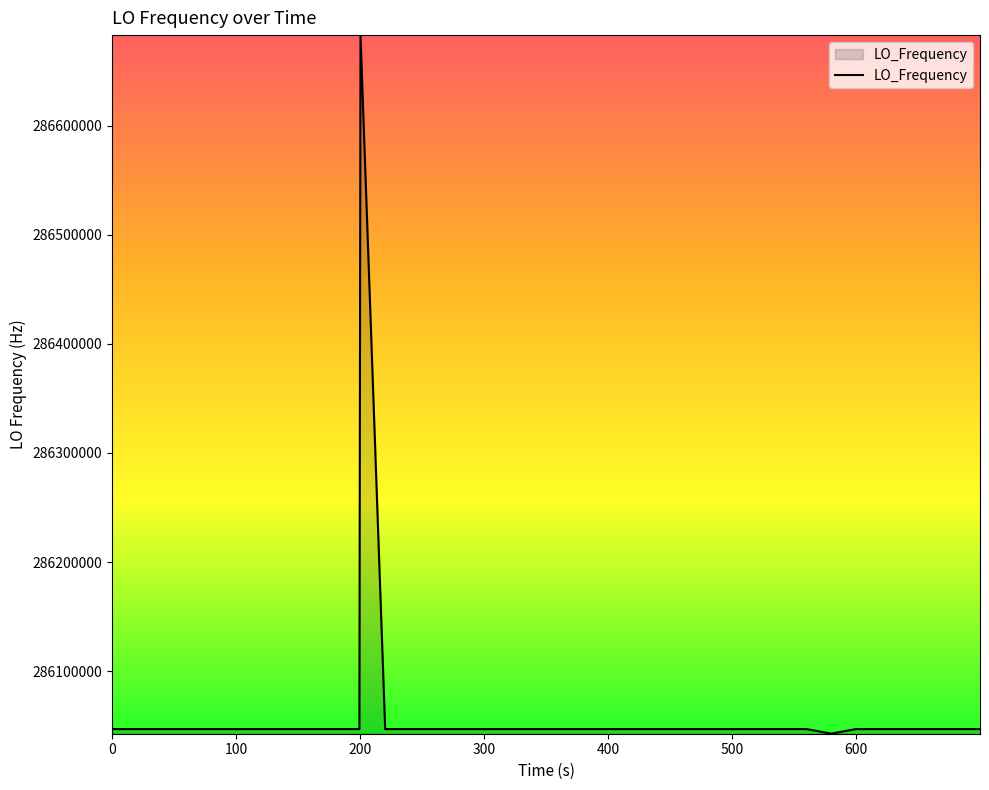

What is the minimum value shown in the chart?

286042802.3